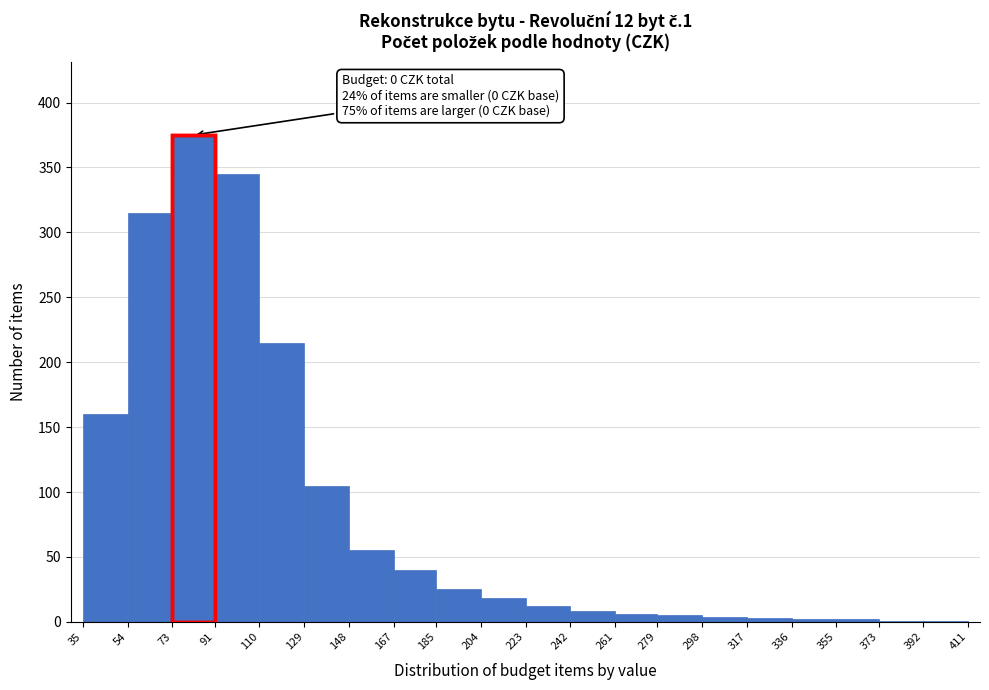

Which range on the x-axis has the tallest bar?

73 to 91